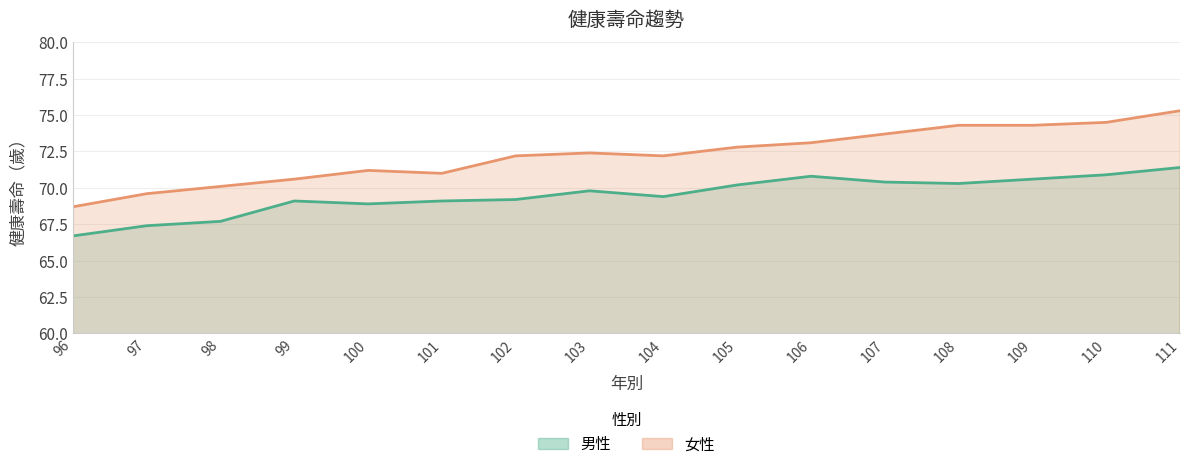

Where is 男性 nearest to the value 69?

99